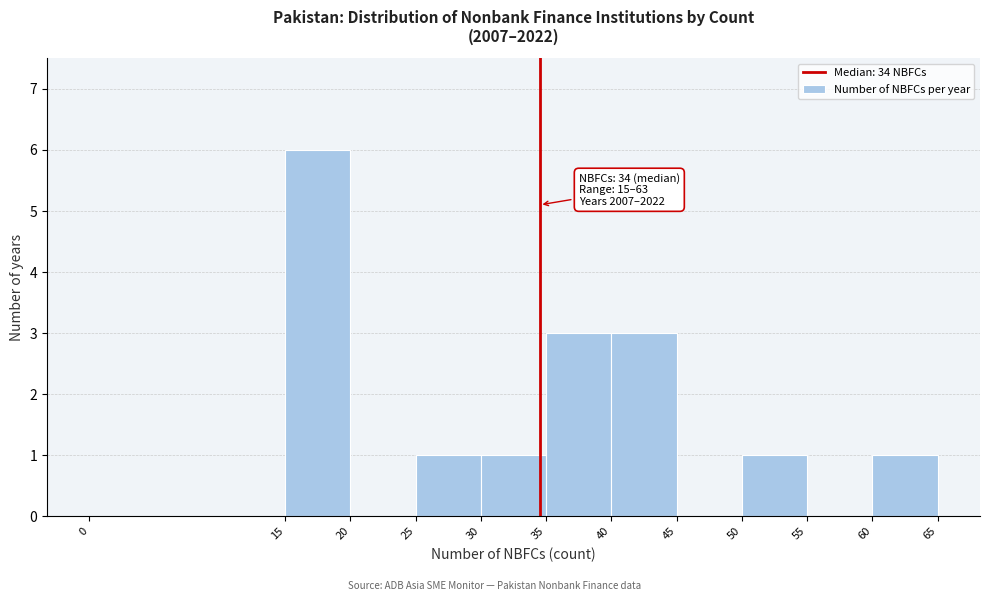

Which range on the x-axis has the tallest bar?

15 to 20